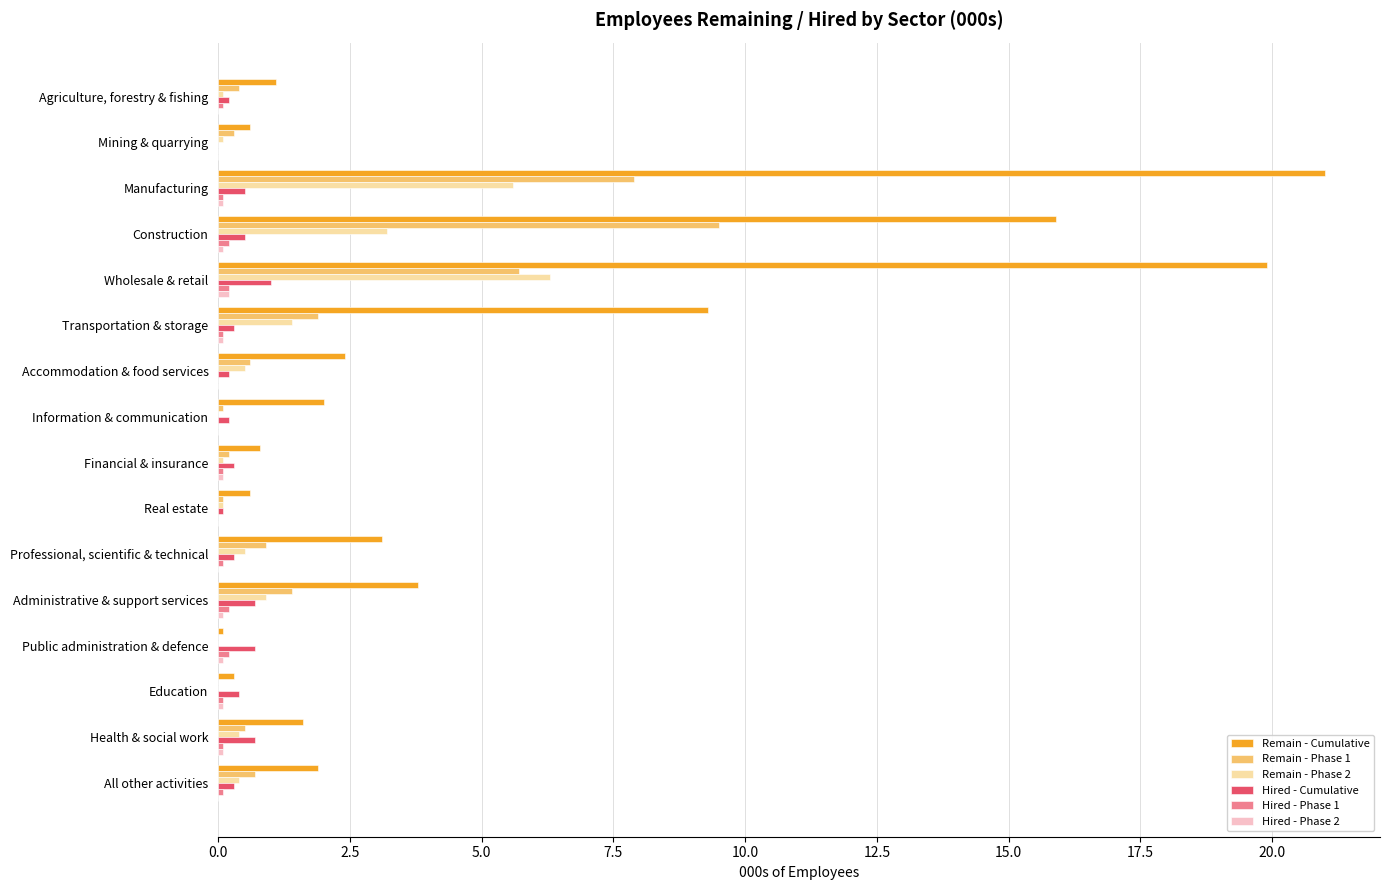

What is the greatest value displayed?

21.0